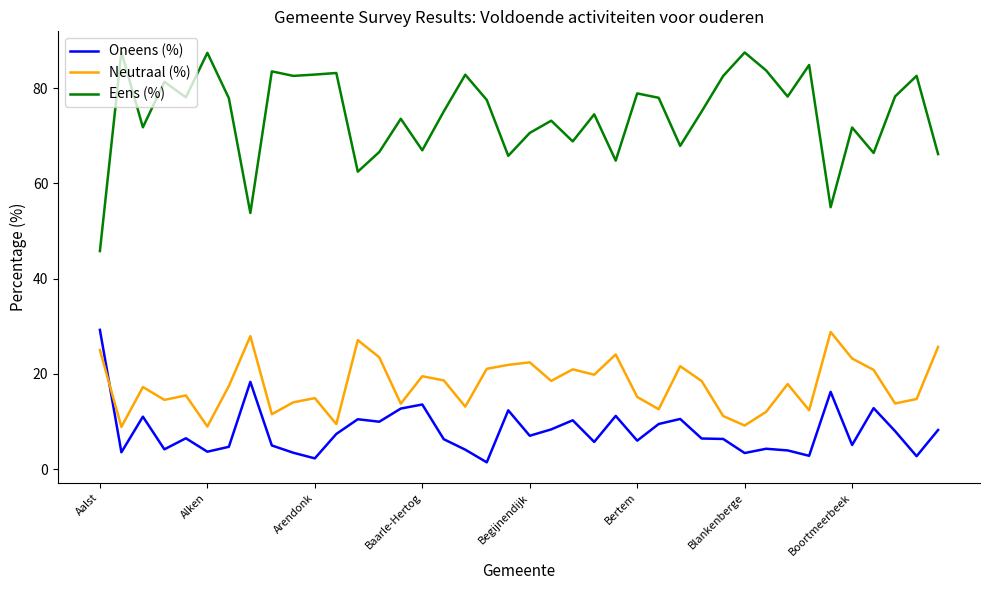

True or false: Eens (%) and Oneens (%) cross at least once.

False